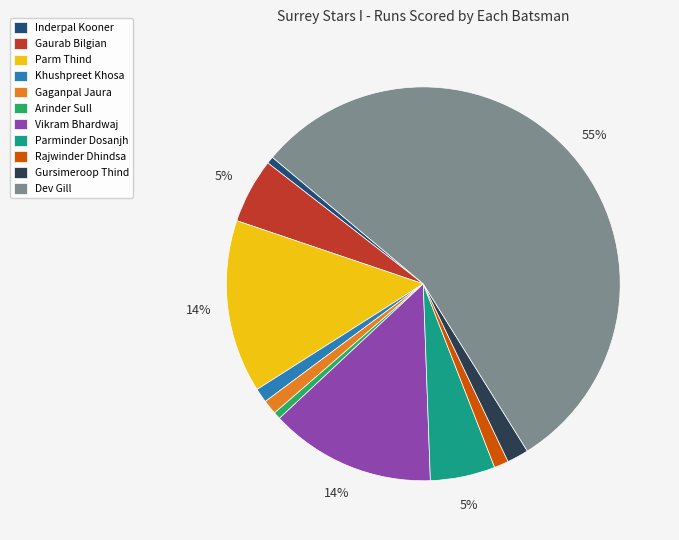

Which slice is the largest?

Dev Gill